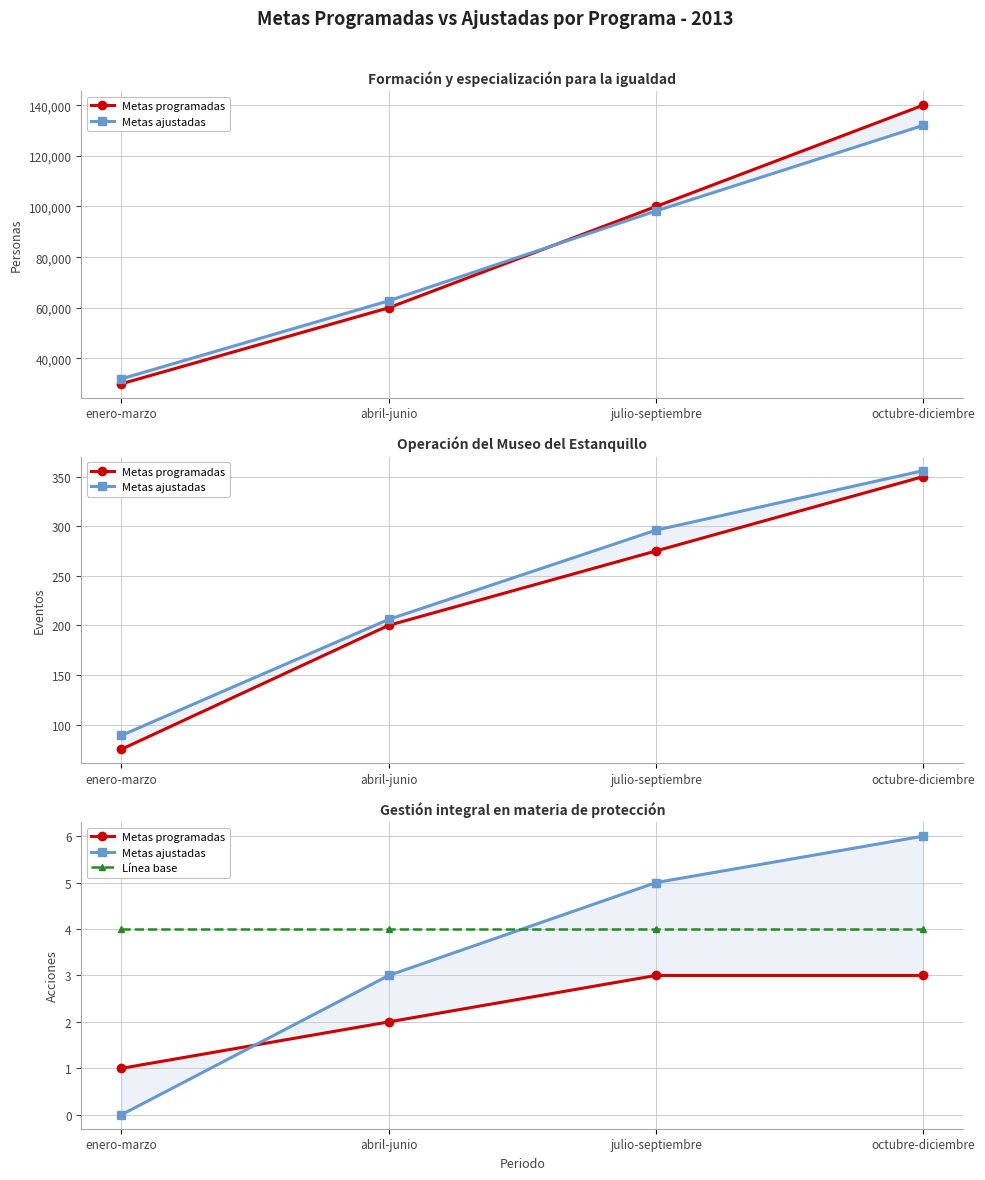

Which series has the widest spread of values?

Metas ajustadas